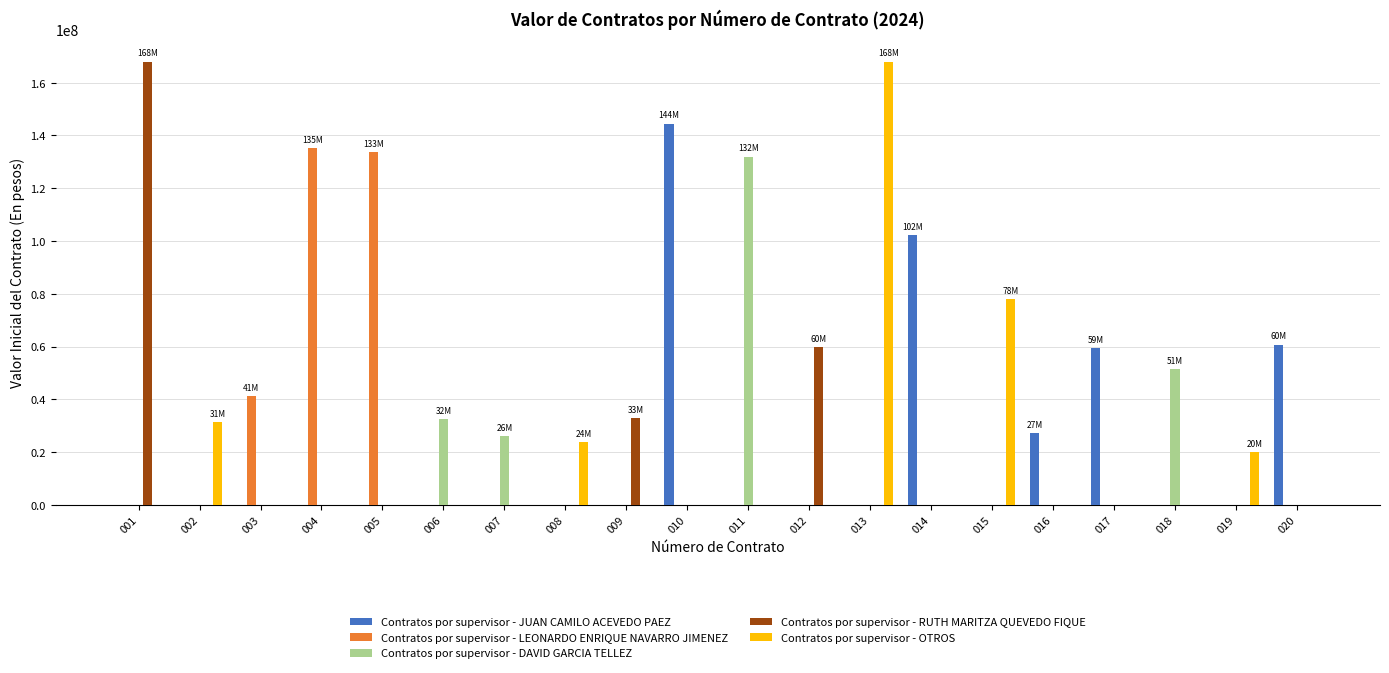

What is the greatest value displayed?

168000000